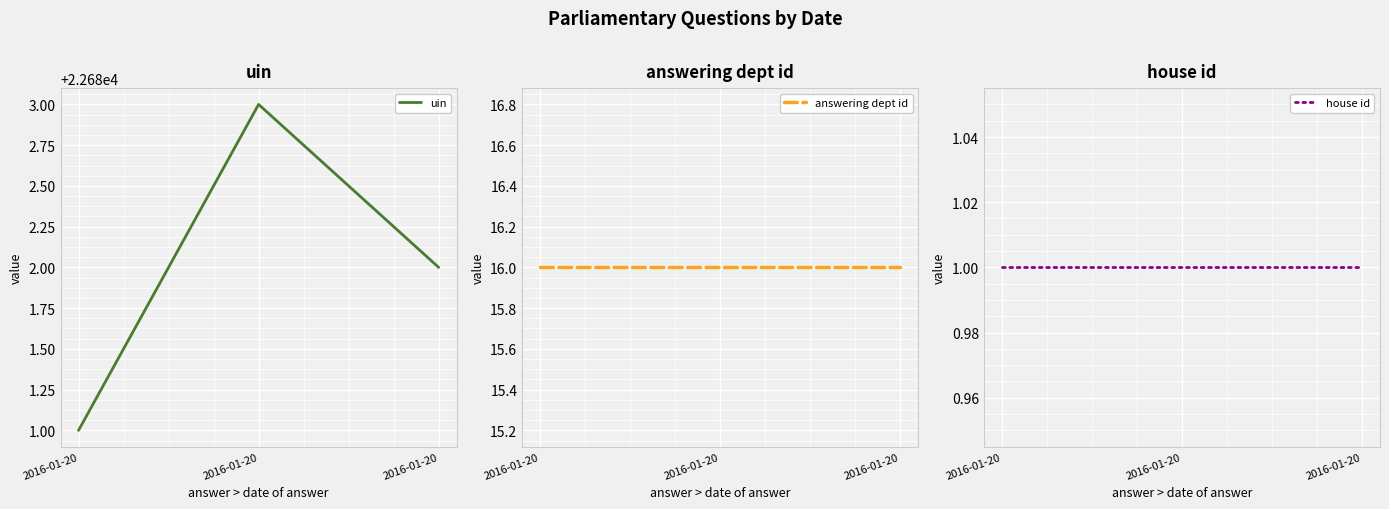

How many lines are shown in the chart?

3